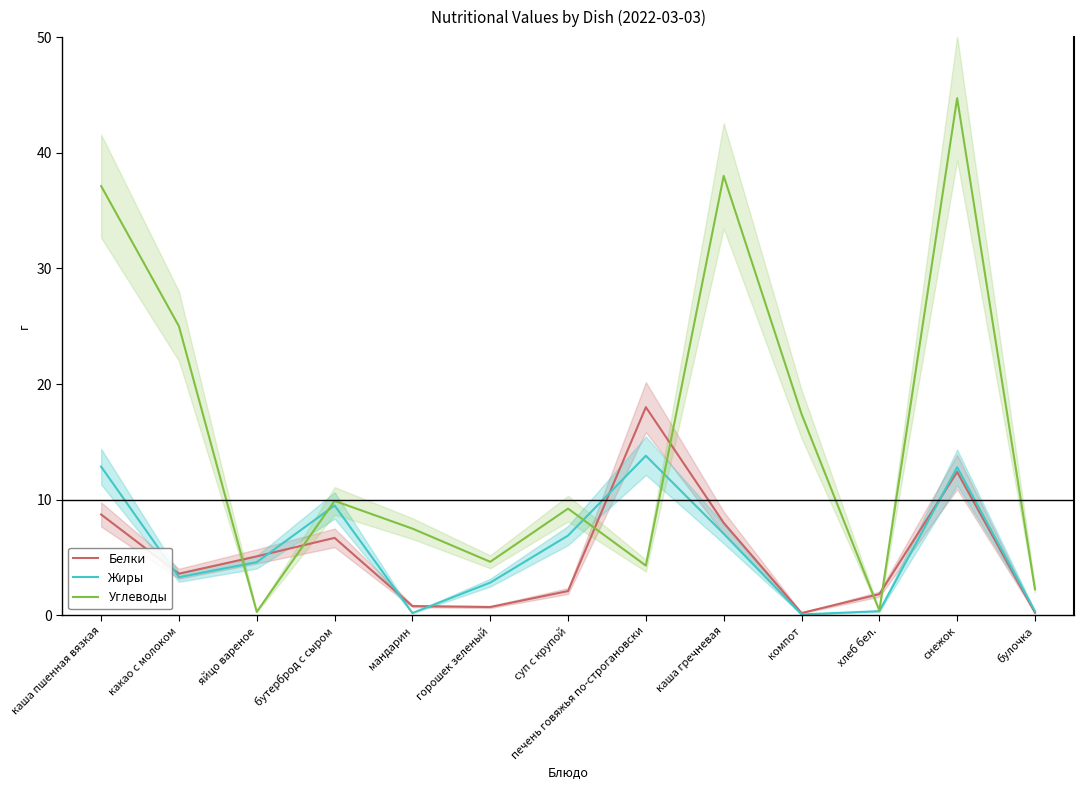

True or false: Белки has more than 1 interior local peaks.

True